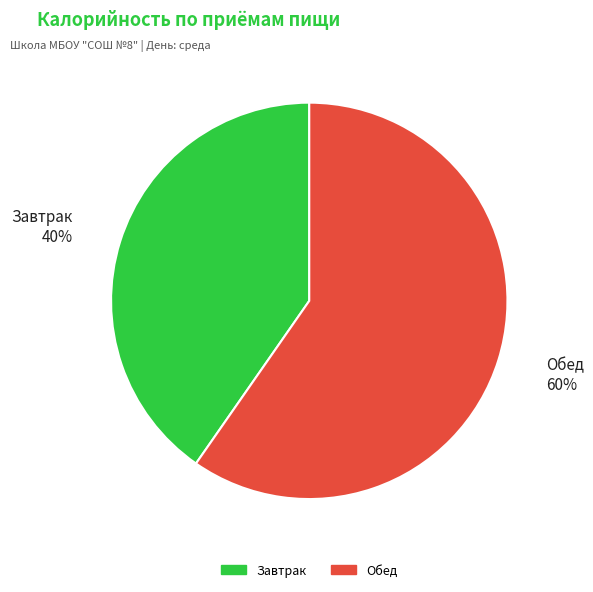

Is Завтрак the majority of the pie?

No